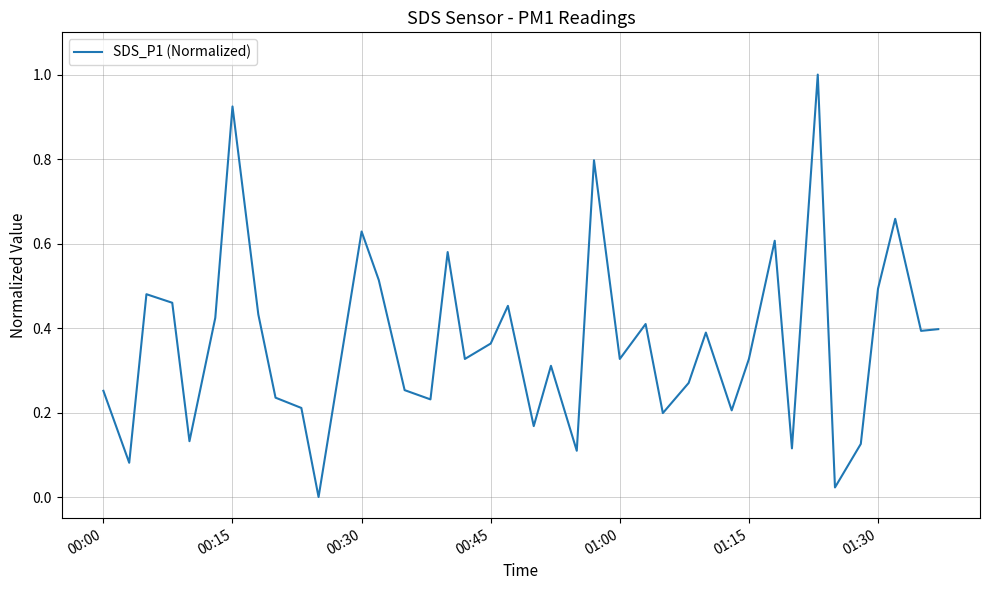

What is the maximum value shown in the chart?

1.0